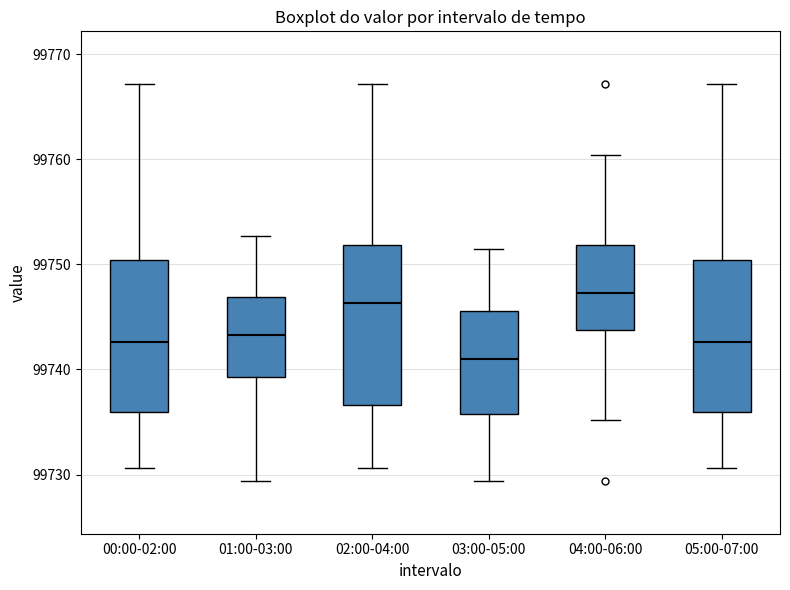

Reading left to right, read every box against the y-axis: the position of its median line, the range the box covers, and the ends of its whiskers. The values are not printed on the chart, so give them approximately, as read against the axis.

00:00-02:00: median 99743, box 99736 to 99750, whiskers 99731 to 99767
01:00-03:00: median 99743, box 99739 to 99747, whiskers 99729 to 99753
02:00-04:00: median 99746, box 99737 to 99752, whiskers 99731 to 99767
03:00-05:00: median 99741, box 99736 to 99746, whiskers 99729 to 99752
04:00-06:00: median 99747, box 99744 to 99752, whiskers 99735 to 99760
05:00-07:00: median 99743, box 99736 to 99750, whiskers 99731 to 99767